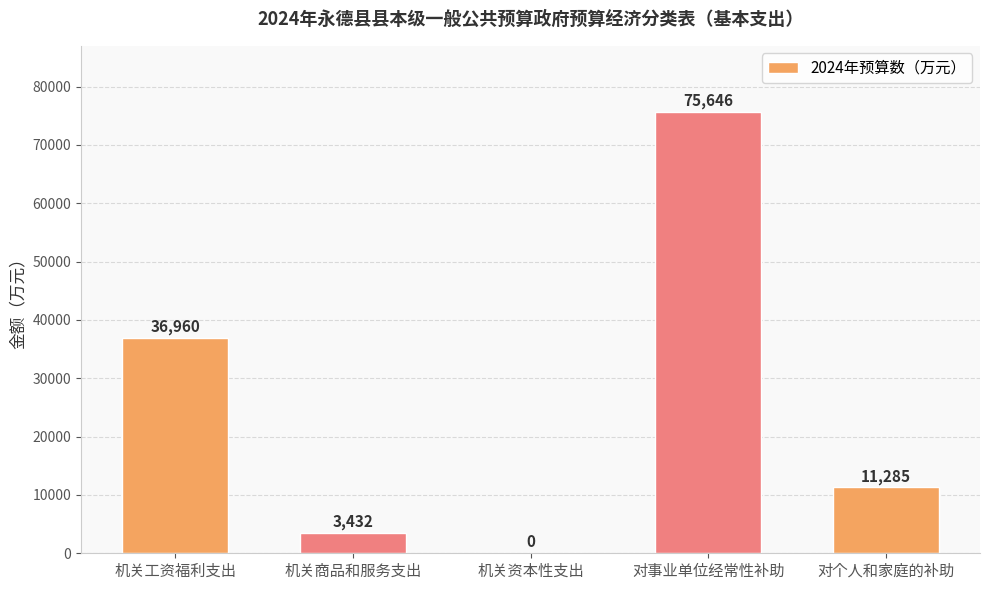

Which has a higher value, 对事业单位经常性补助 or 机关资本性支出?

对事业单位经常性补助